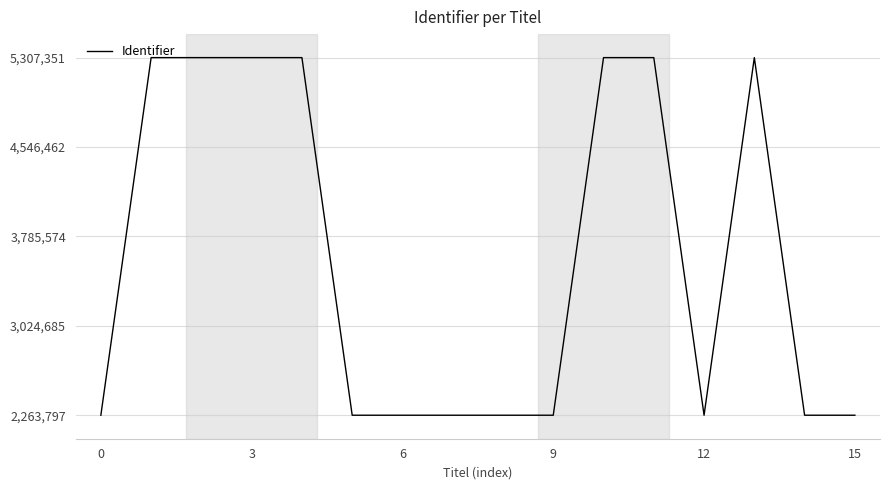

What is the minimum value shown in the chart?

2263797